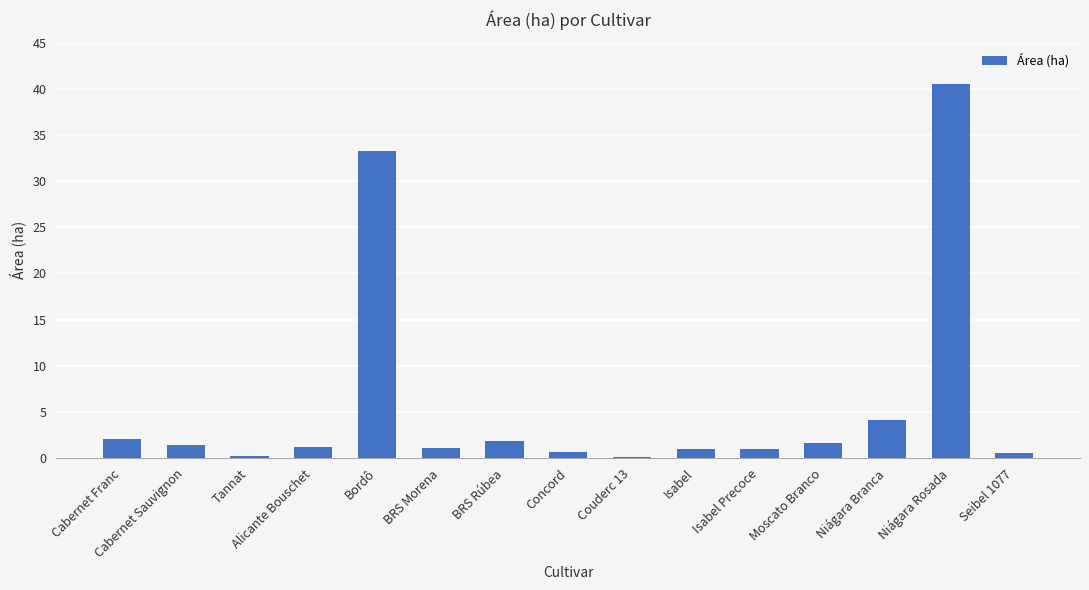

True or false: the data shows 1.1 at BRS Morena.

True